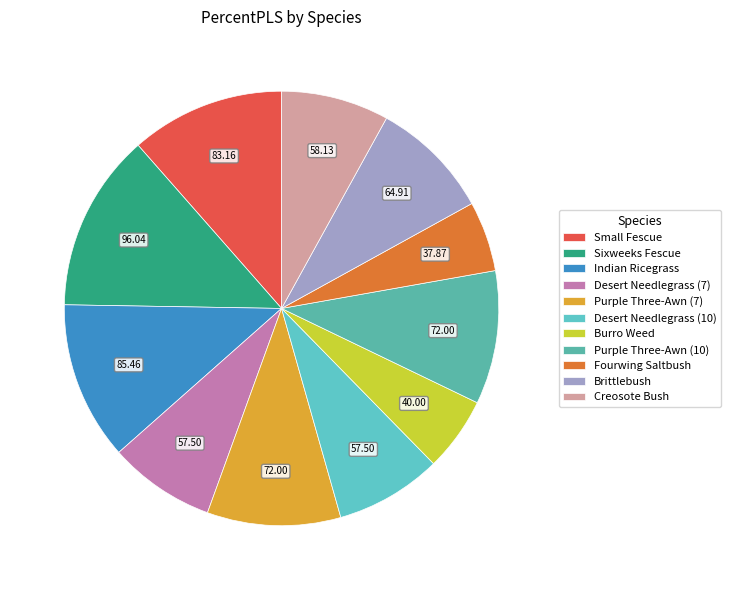

Does Desert Needlegrass (10) represent more than half of the total?

No